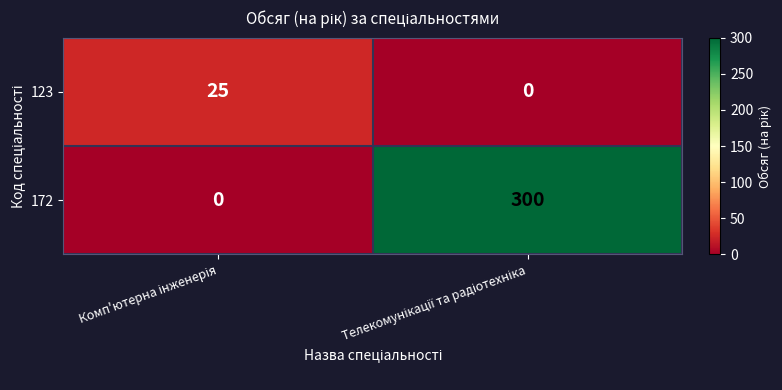

Which series has the largest range (max minus min)?

172